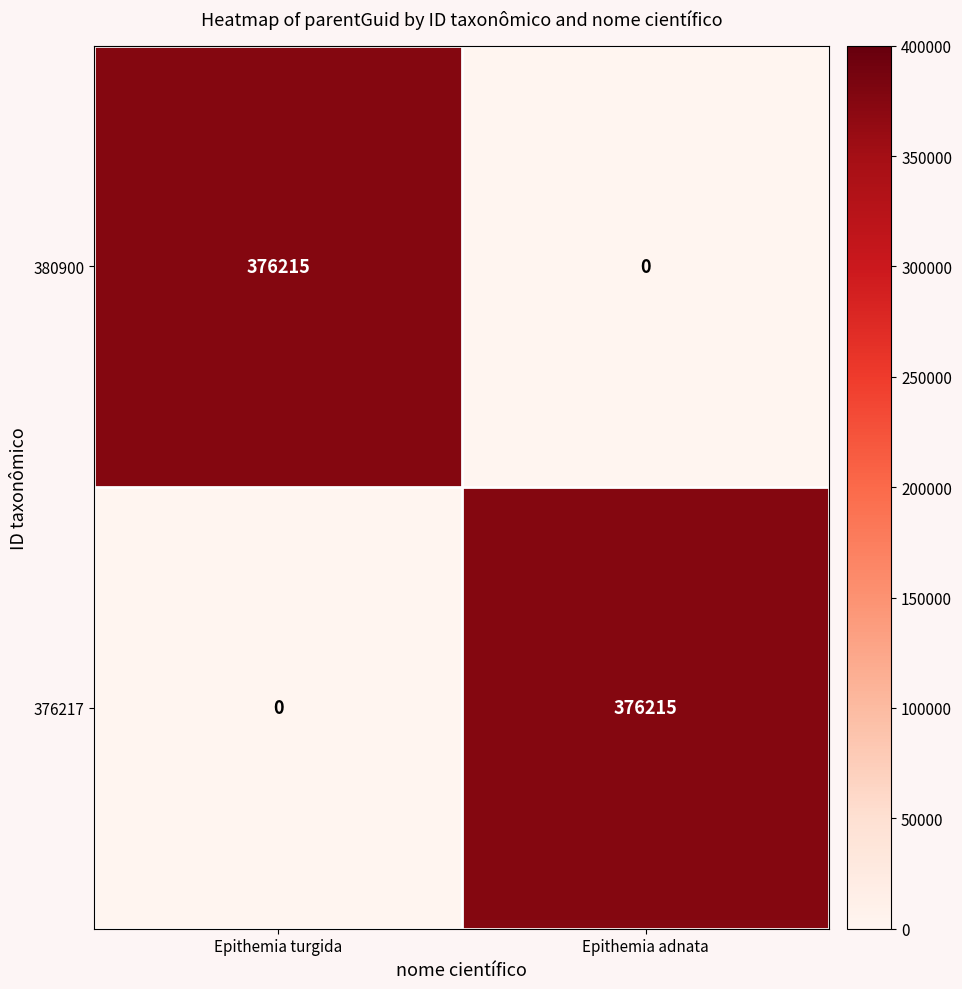

What is the maximum value for 380900?

376215